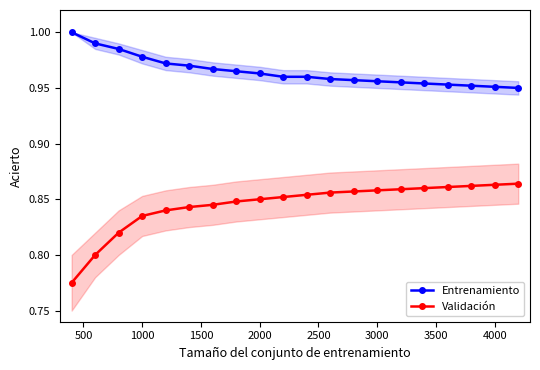

True or false: Entrenamiento and Validación cross at least once.

False